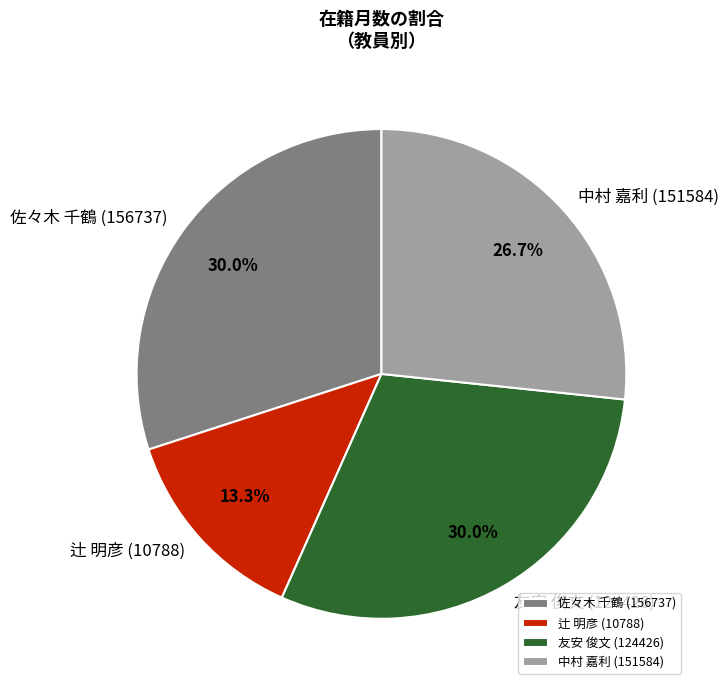

How many segments does this pie chart have?

4